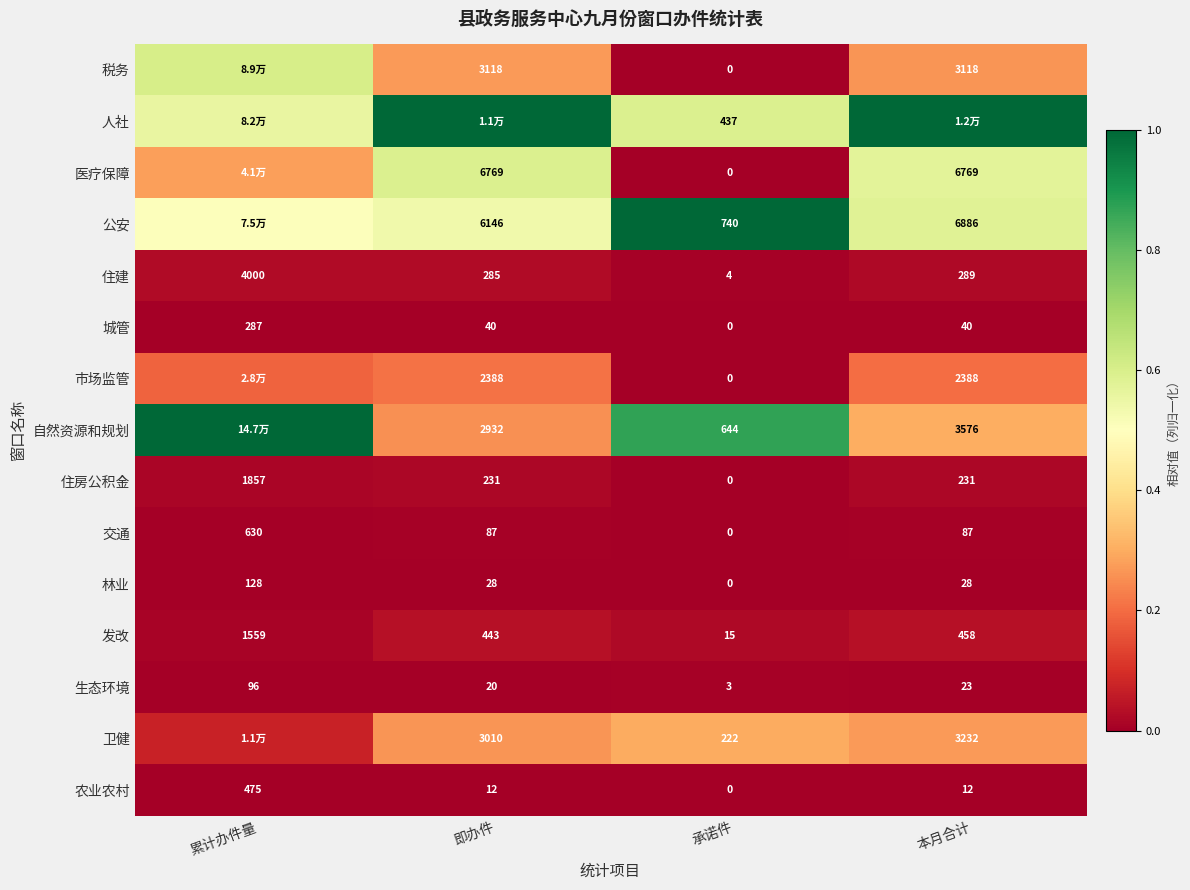

At which label is 住建 closest to 2002?

本月合计